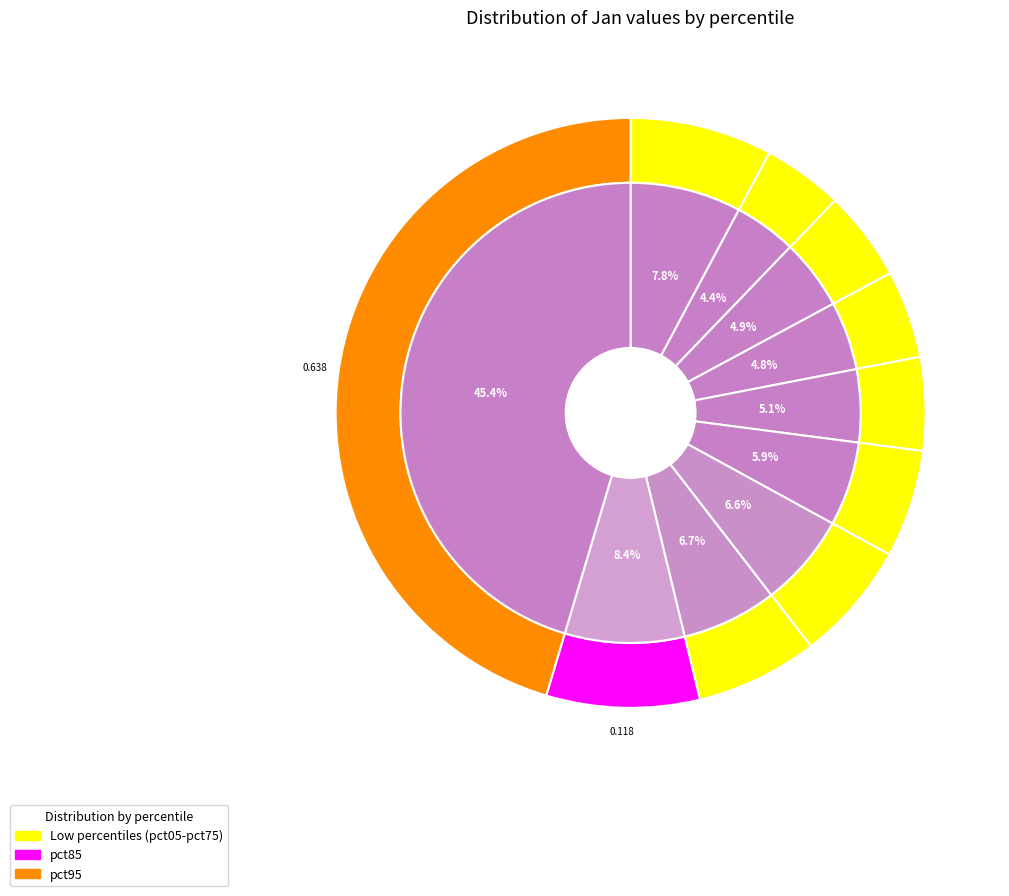

The pct75 slice represents 12% of the pie. True or false?

False